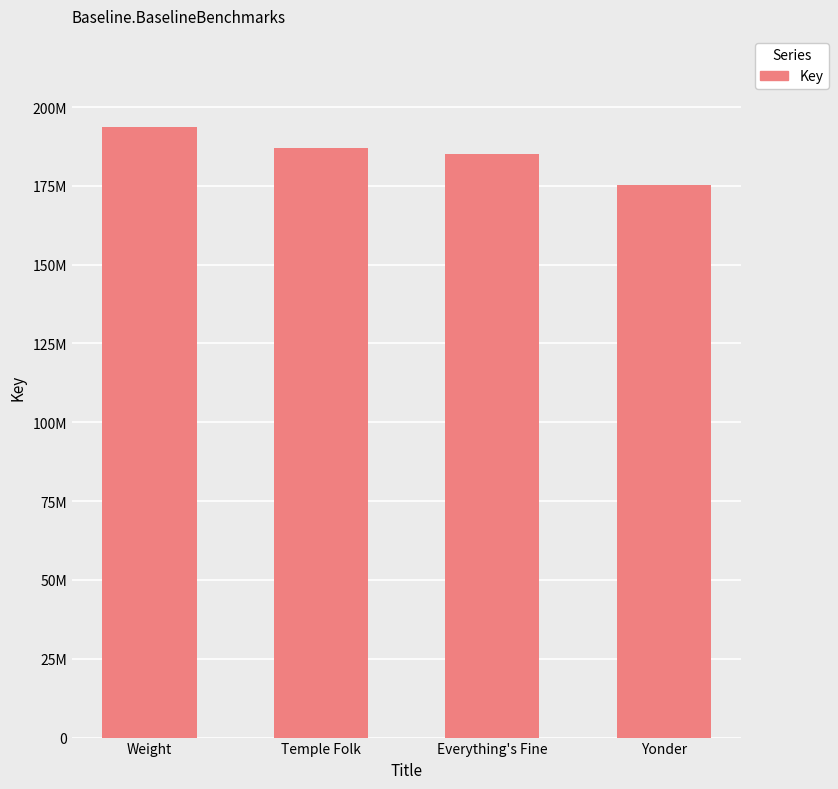

List the labels in order of value, smallest first.

Yonder, Everything's Fine, Temple Folk, Weight